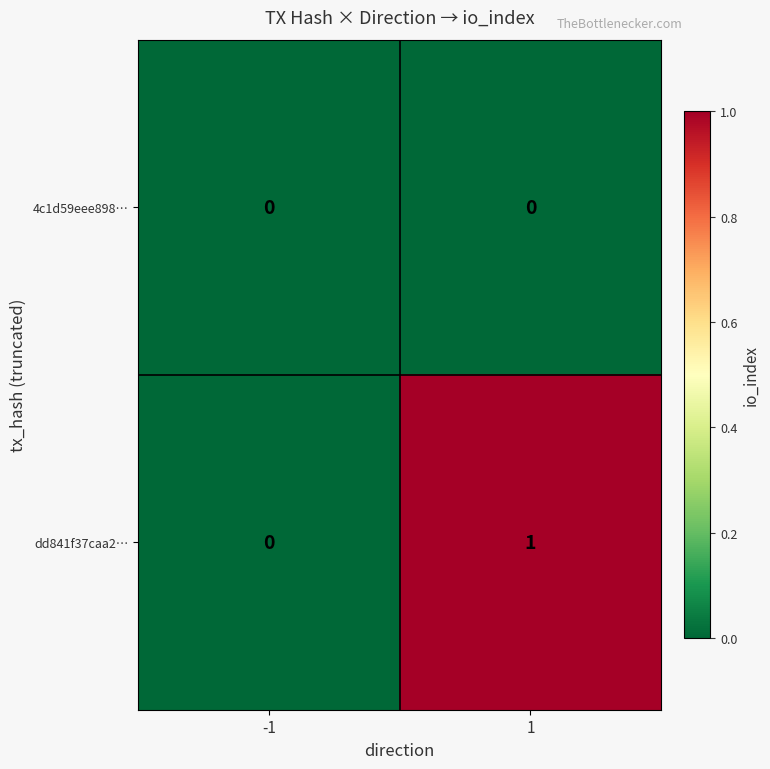

True or false: dd841f37caa2… has a value of 0 at -1.

True